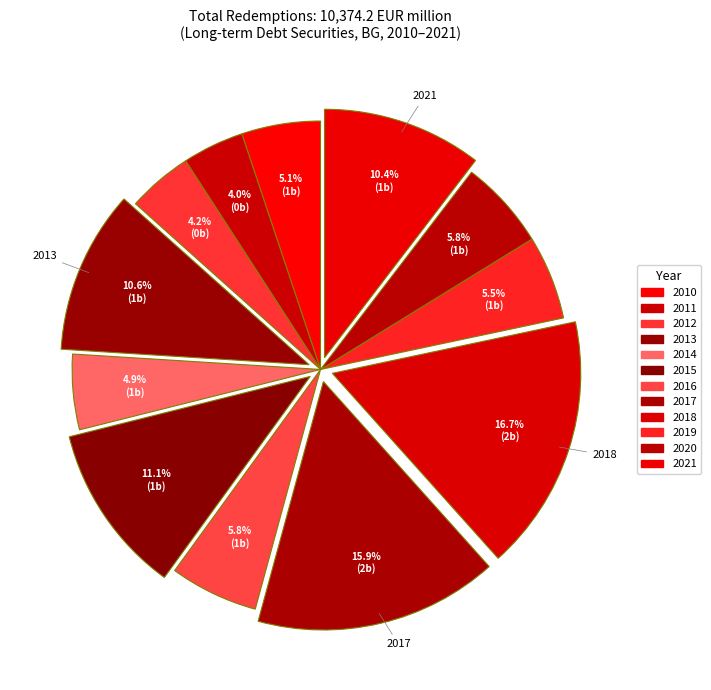

Rank the categories by value from highest to lowest.

2018, 2017, 2015, 2013, 2021, 2020, 2016, 2019, 2010, 2014, 2012, 2011